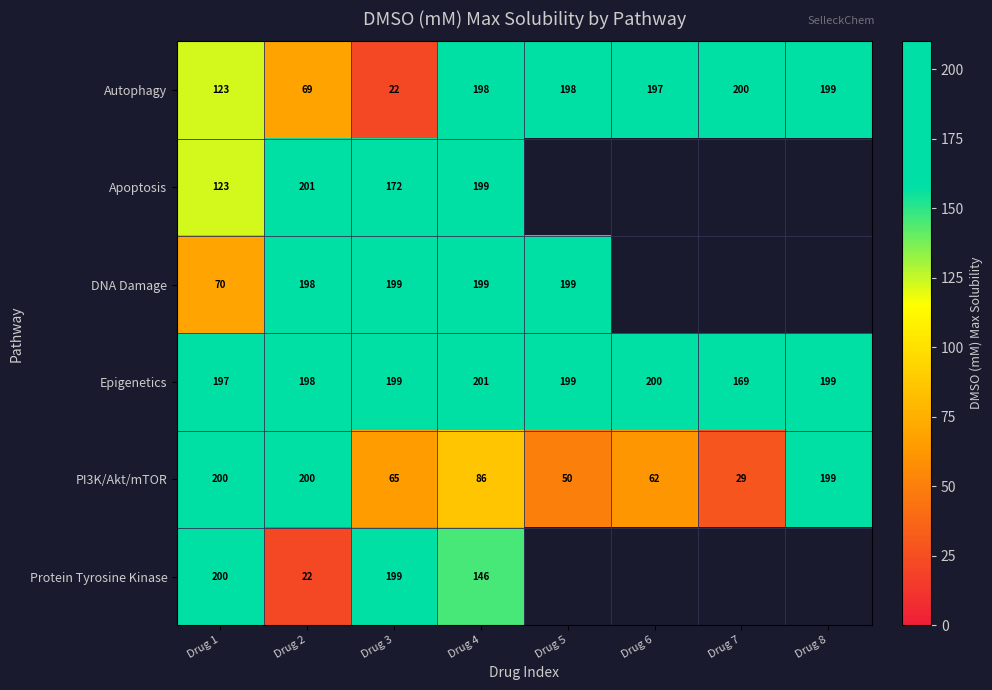

Which series changed the most between Drug 3 and Drug 4?

Autophagy